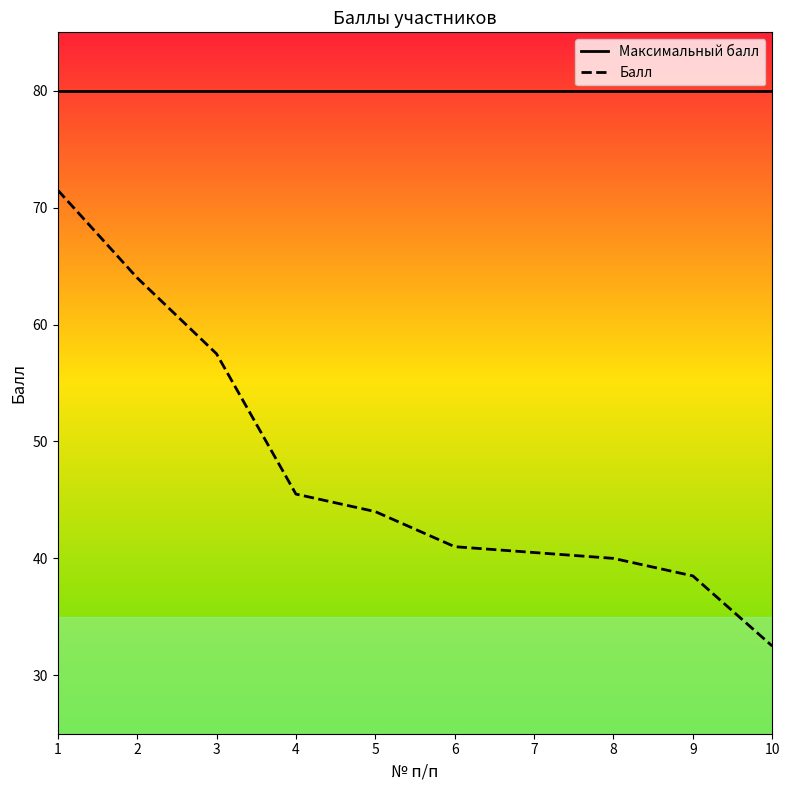

Which series changed the most between 6 and 10?

Балл